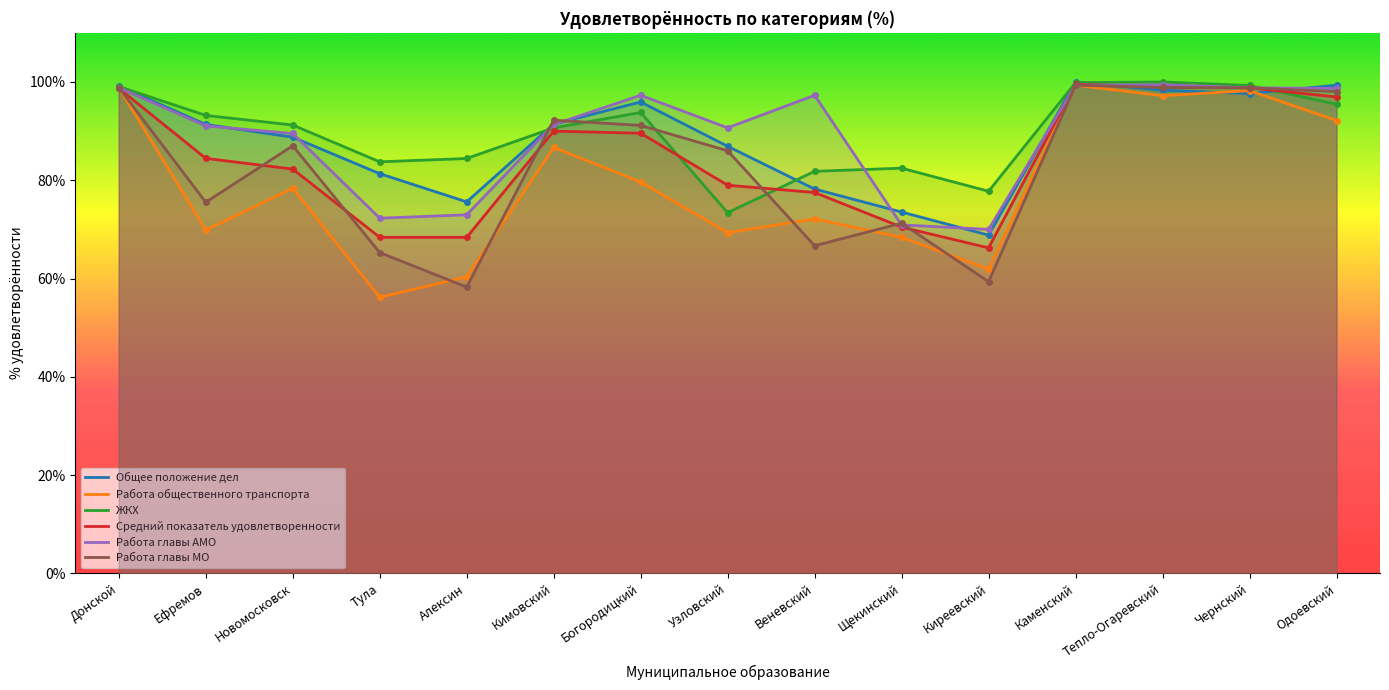

How many interior local peaks does the ЖКХ series have?

3